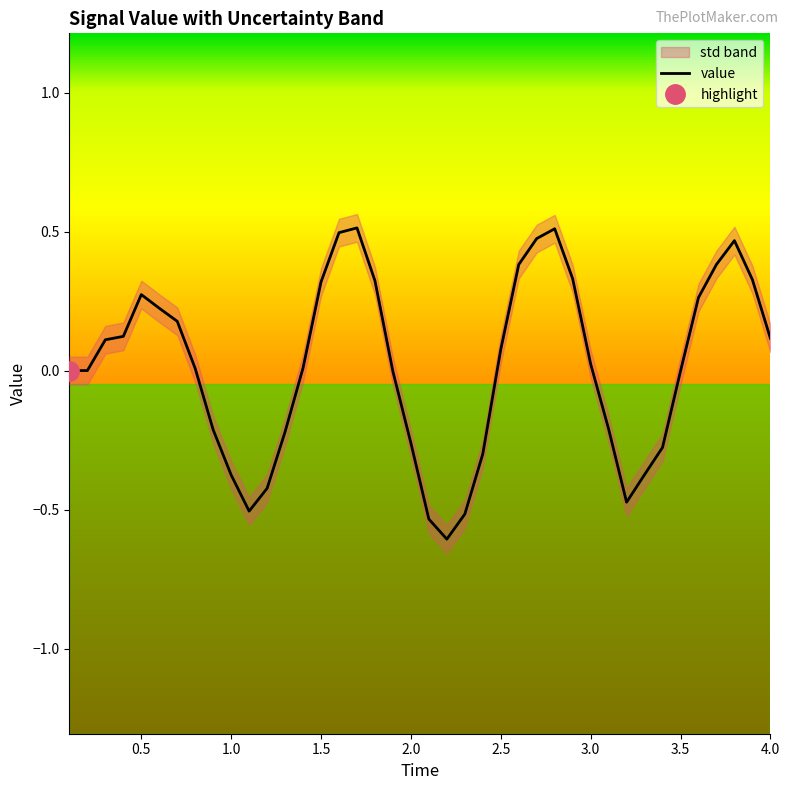

What is the difference between the maximum and minimum values?

1.1